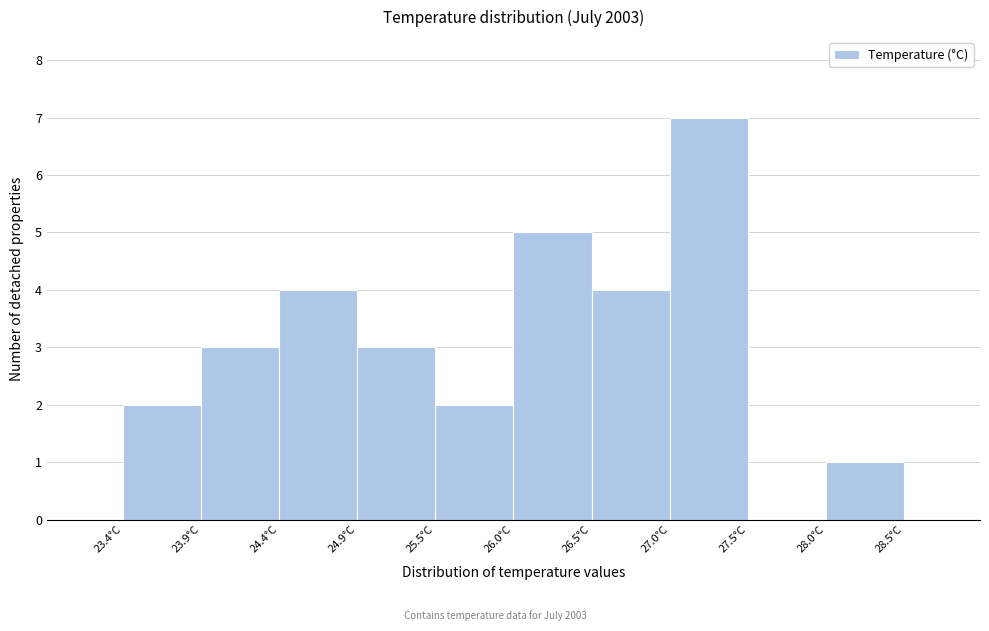

Reading left to right, transcribe this chart: for each bar, give the range it covers on the x-axis and its height. Neither the bar edges nor the heights are printed on the chart, so give them approximately, as read against the axes.

23.4 to 23.9: 2
23.9 to 24.4: 3
24.4 to 24.9: 4
24.9 to 25.5: 3
25.5 to 26.0: 2
26.0 to 26.5: 5
26.5 to 27.0: 4
27.0 to 27.5: 7
27.5 to 28.0: 0
28.0 to 28.5: 1